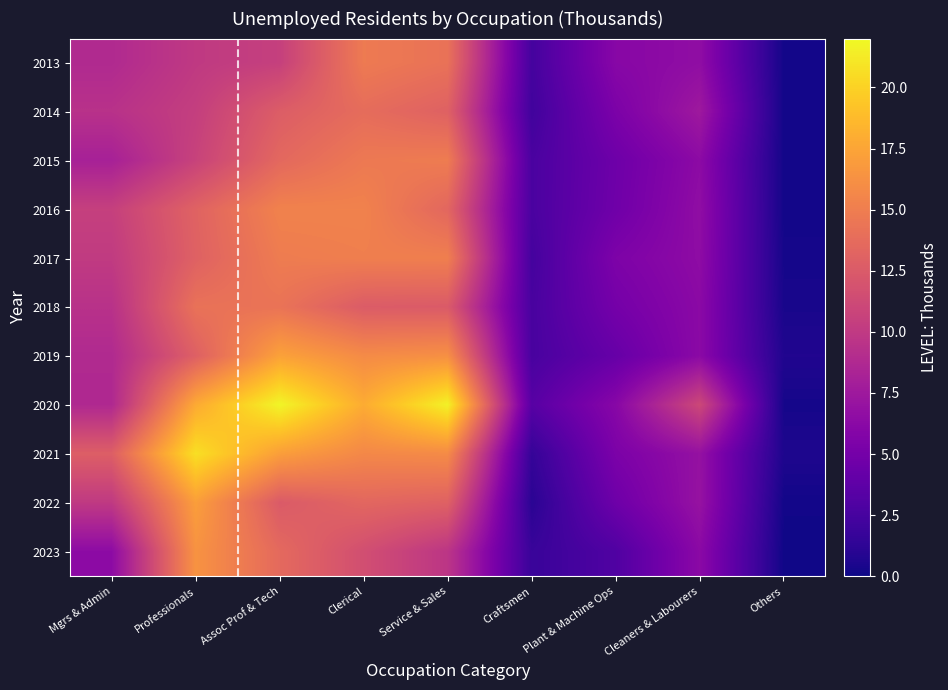

At which category is the sum across all series the highest?

Assoc Prof & Tech